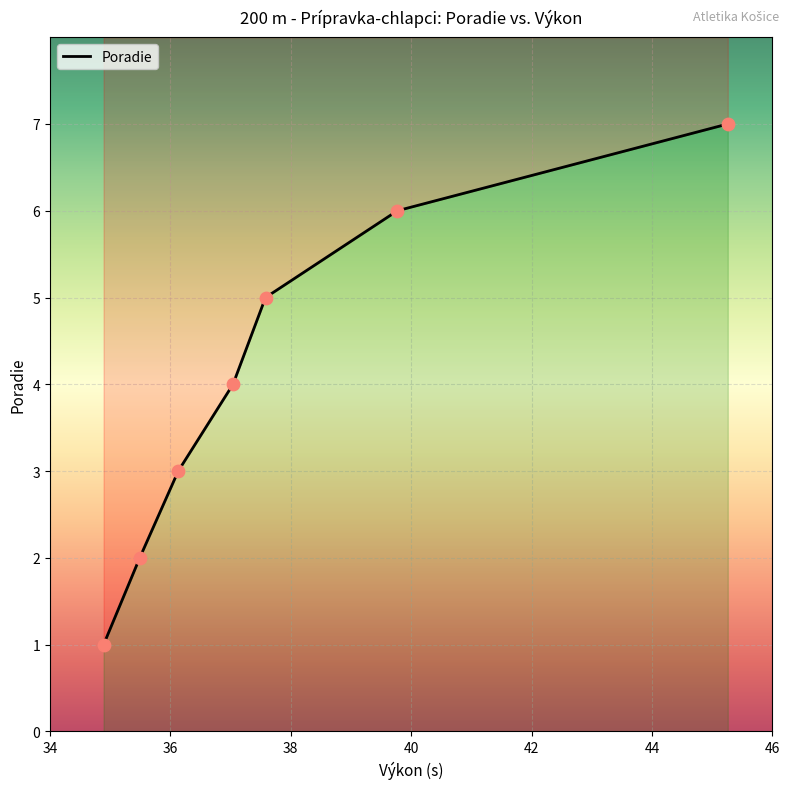

Which has a higher value, Vajda Jakub or Wencel Richard?

Vajda Jakub